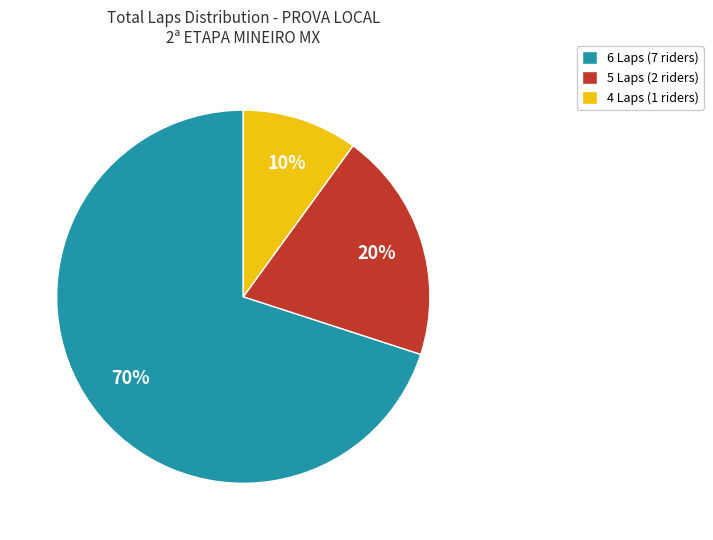

Is there any slice that represents more than half of the pie?

Yes